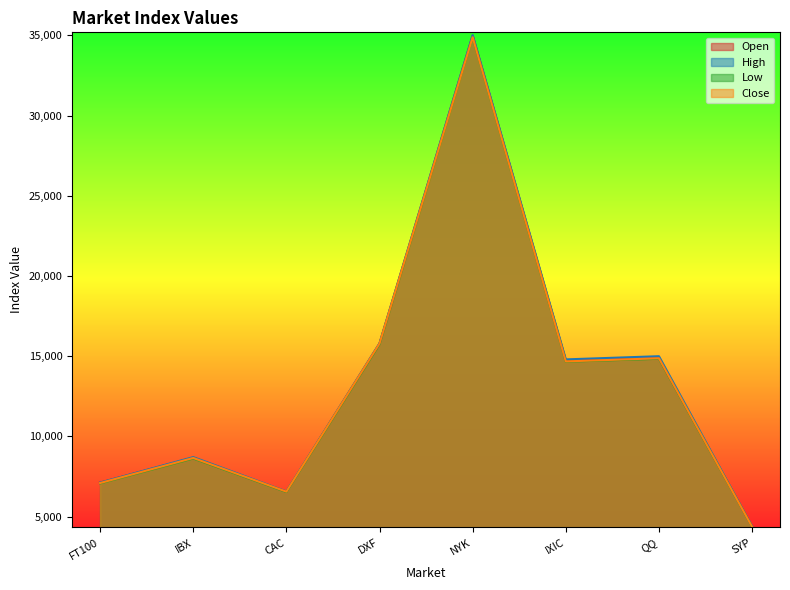

What is the lowest value of the Open series?

4384.6